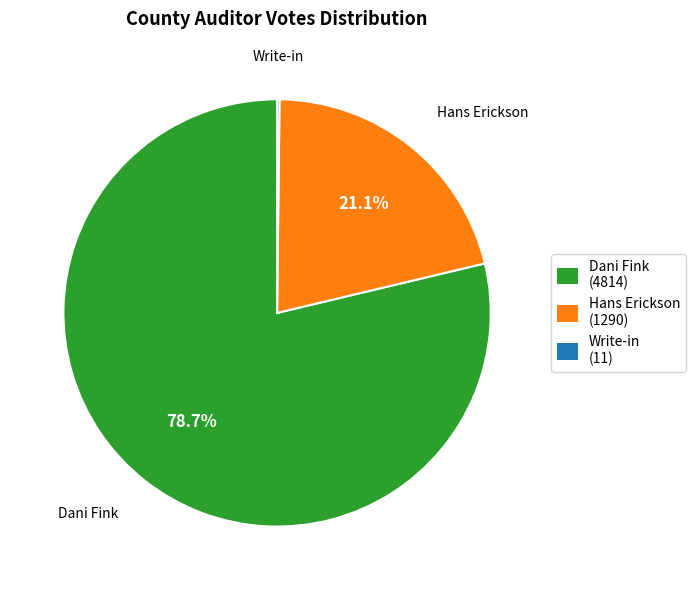

Is there any slice that represents more than half of the pie?

Yes